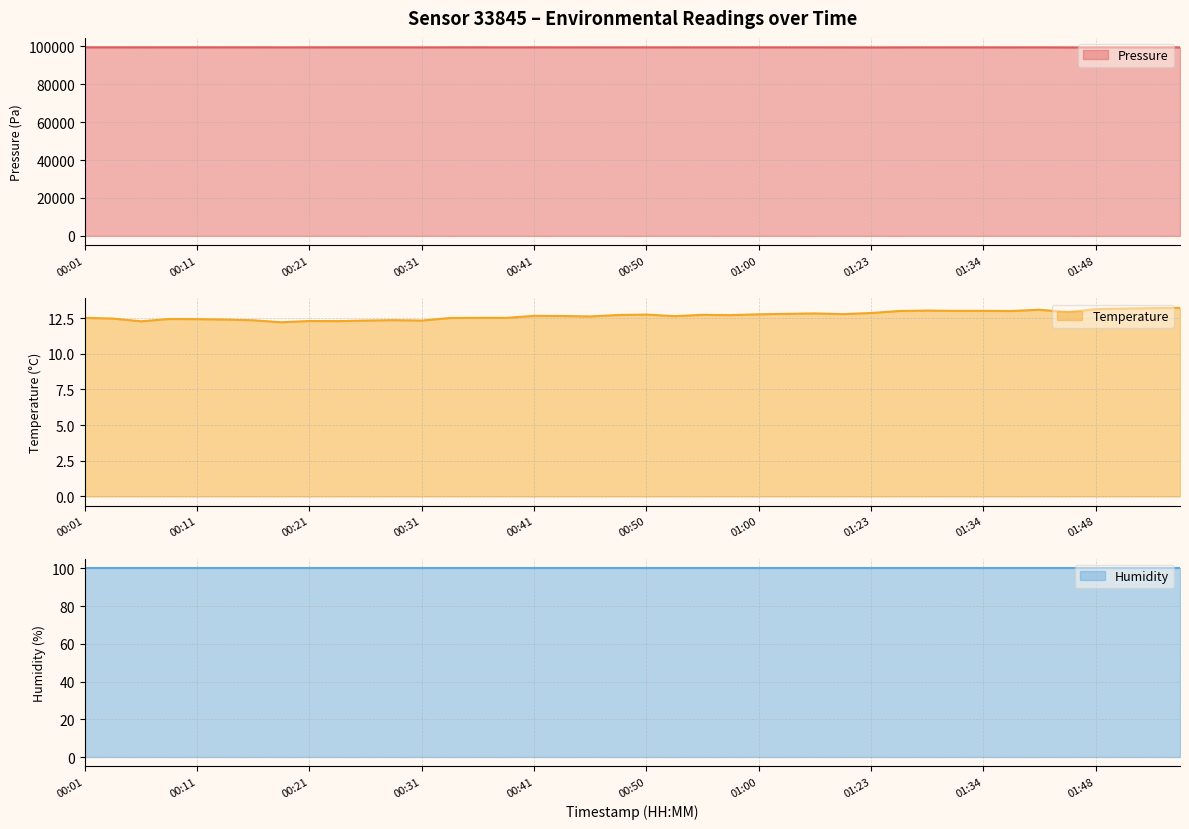

Which series has the largest total across all categories?

pressure line